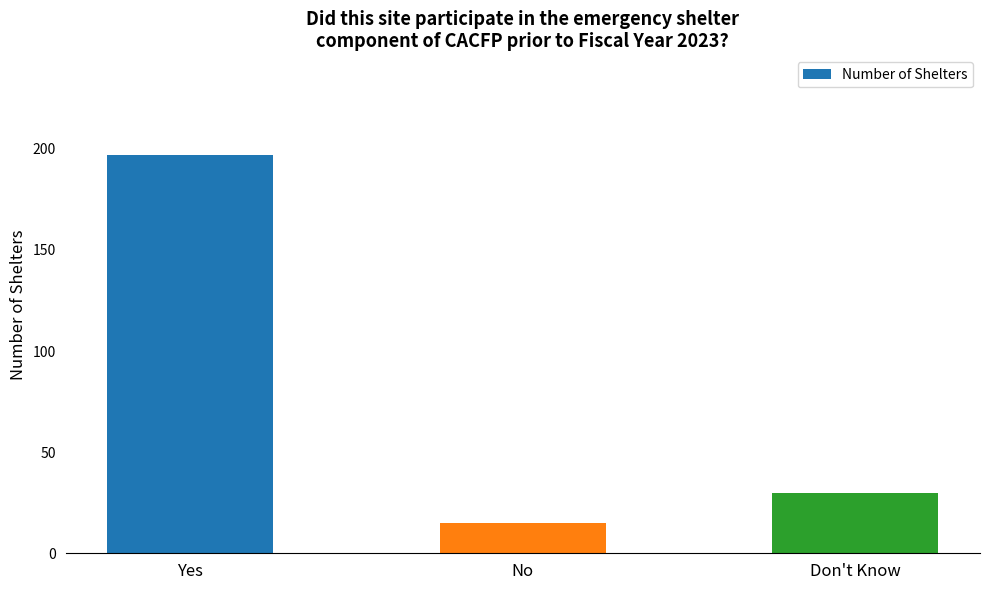

How many bars are there in total?

3